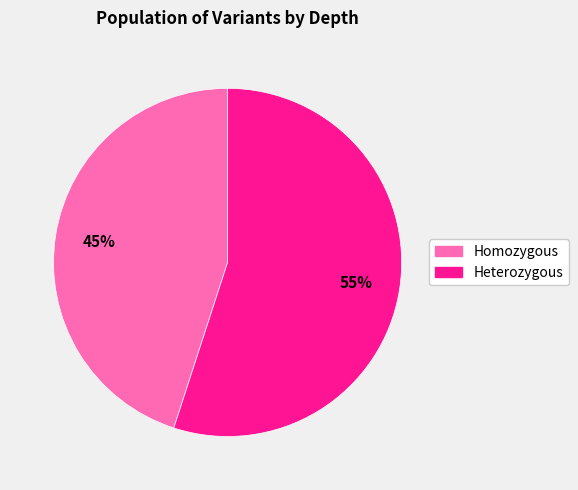

Is there a majority slice in this chart?

Yes